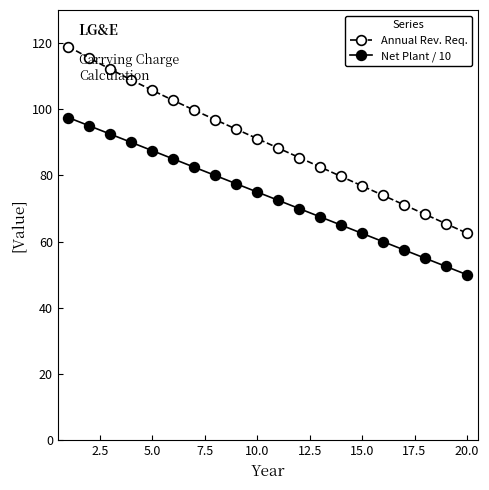

True or false: Annual Rev. Req. has more than 2 points higher than both neighbors.

False